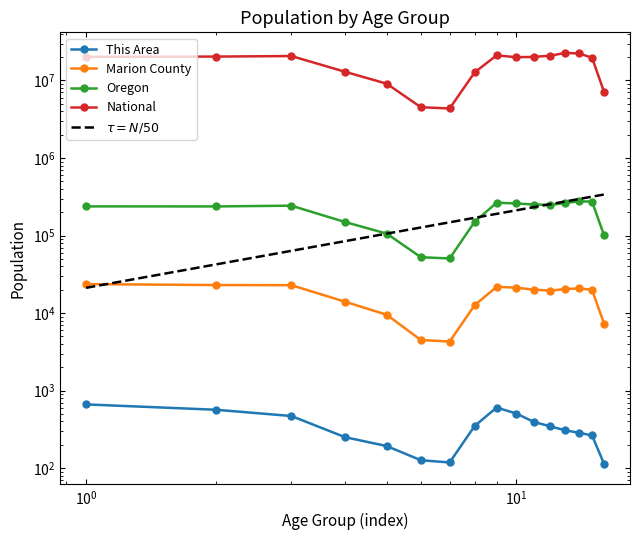

What is the maximum value shown in the chart?

22708591